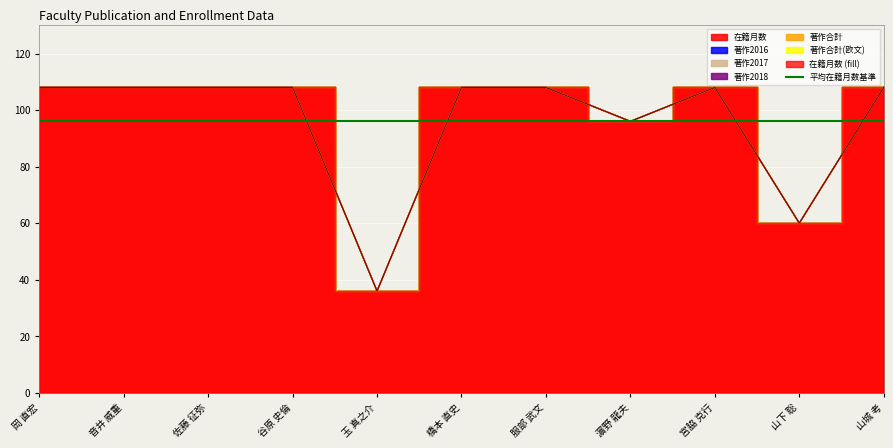

How many lines are shown in the chart?

6